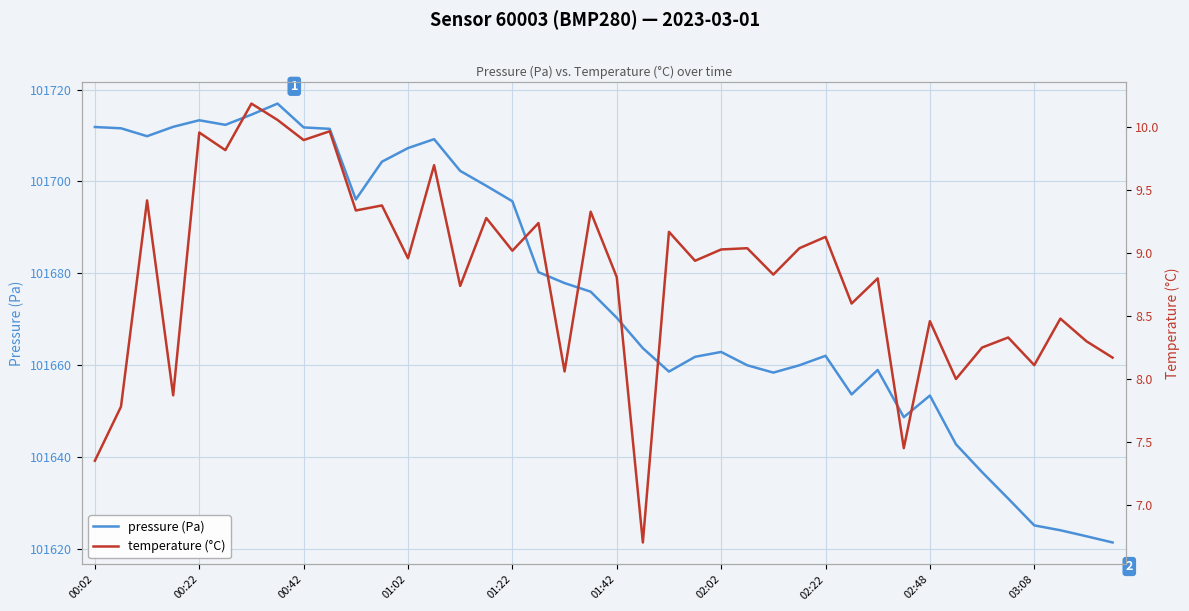

What is the highest value of the pressure (Pa) series?

101716.9